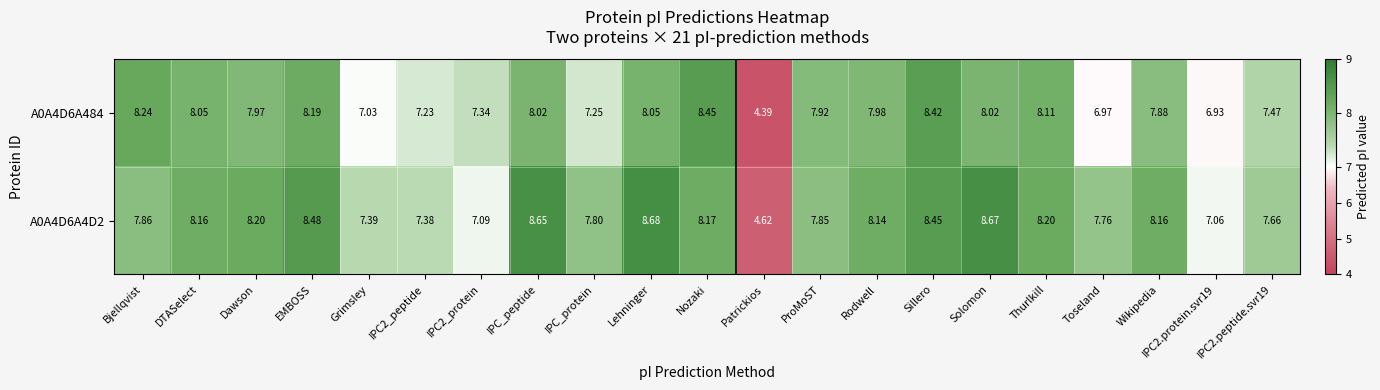

How many data points does each series have?

21